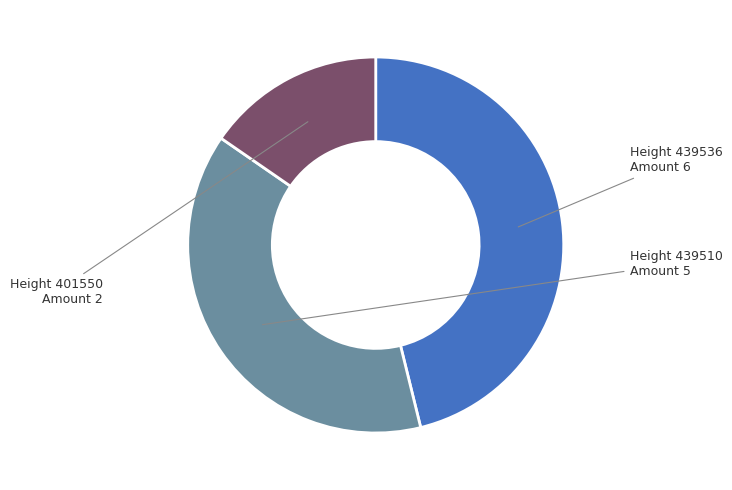

How many segments does this pie chart have?

3